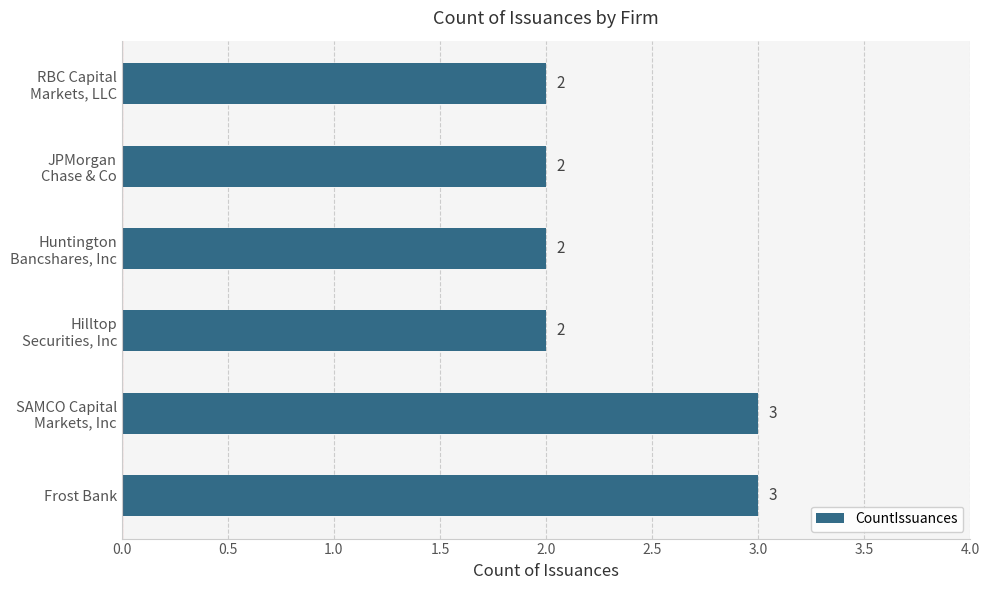

What is the sum of all values?

14